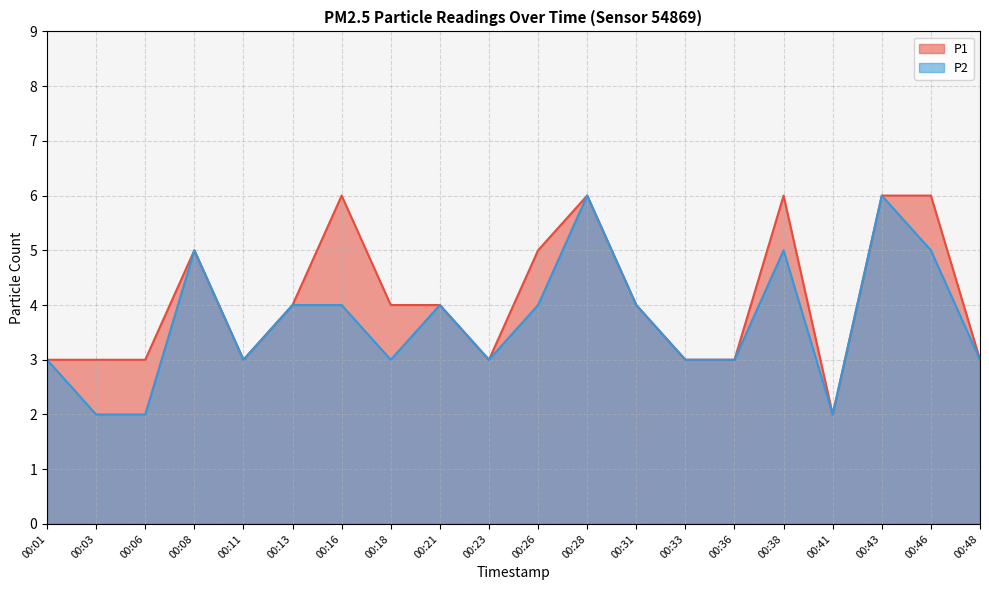

How many values in the P2 series are below 4?

10